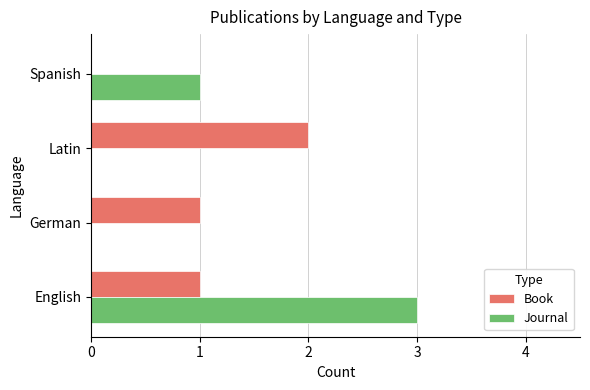

At which category is the sum across all series the highest?

English